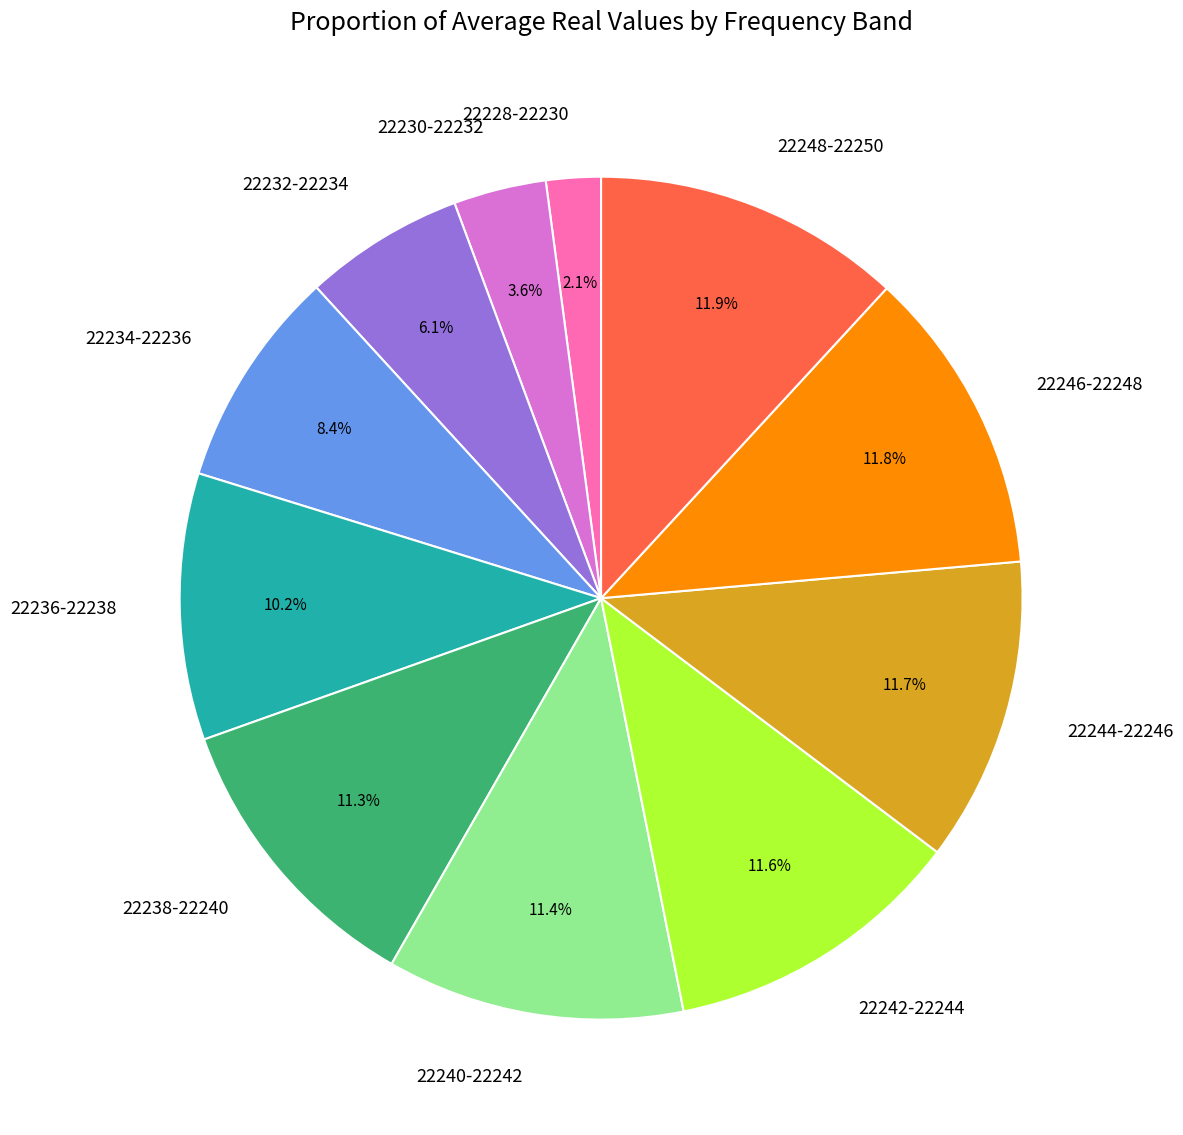

Is the sum of 22228-22230 and 22248-22250 greater than half?

No